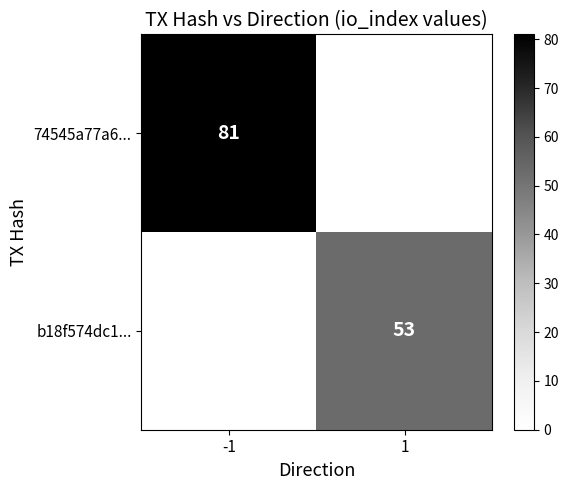

The value of 74545a77a6... at -1 is 114. True or false?

False